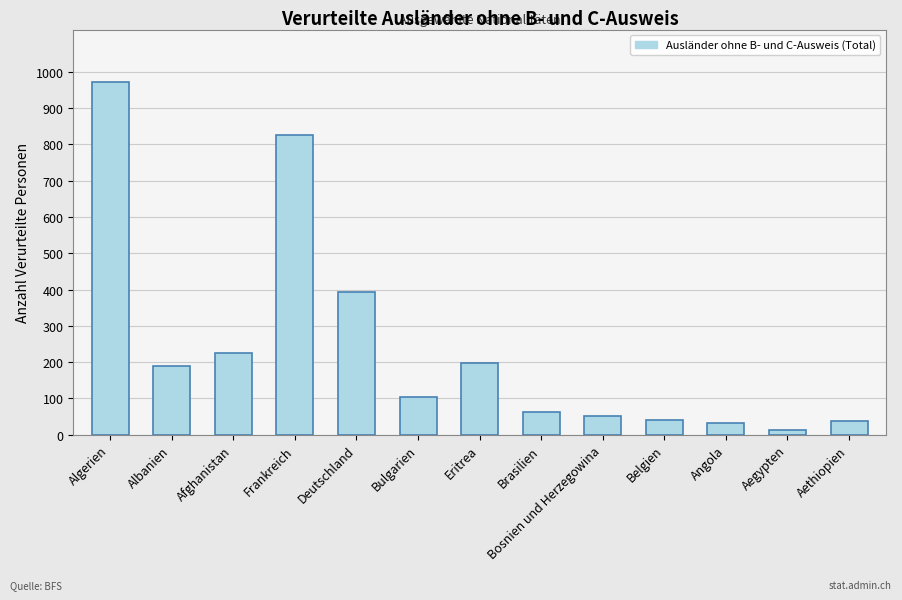

Between Bulgarien and Afghanistan, which is larger?

Afghanistan